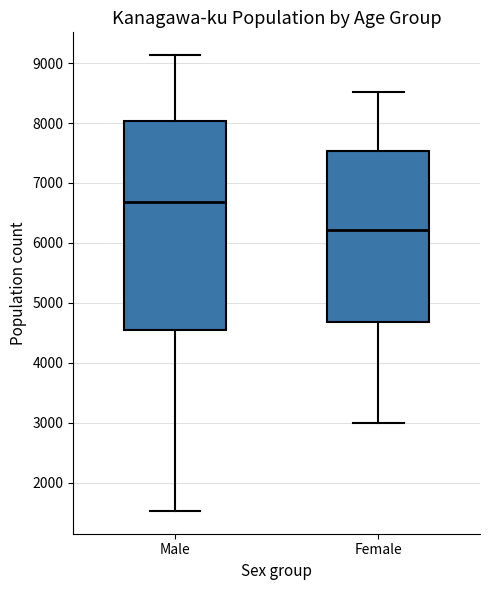

Reading left to right, read every box against the y-axis: the position of its median line, the range the box covers, and the ends of its whiskers. The values are not printed on the chart, so give them approximately, as read against the axis.

Male: median 6700, box 4500 to 8000, whiskers 1500 to 9100
Female: median 6200, box 4700 to 7500, whiskers 3000 to 8500